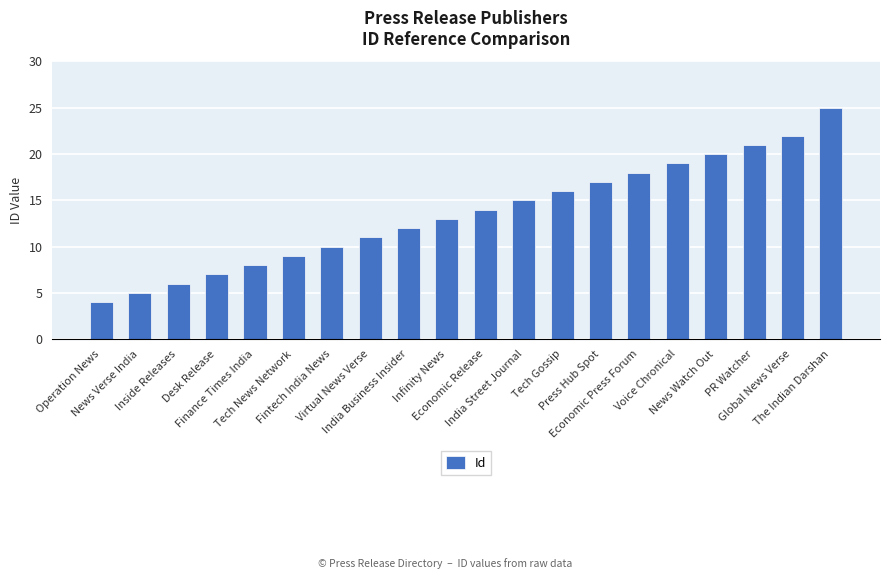

Read the value at News Watch Out.

20